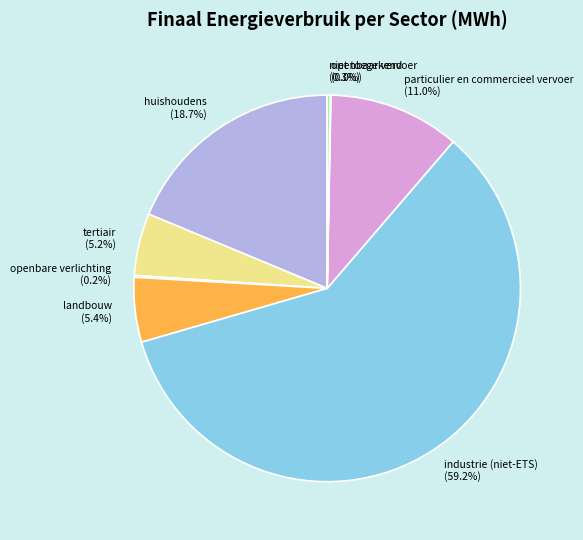

What percentage is NOT represented by tertiair (5.2%)?

94.8%